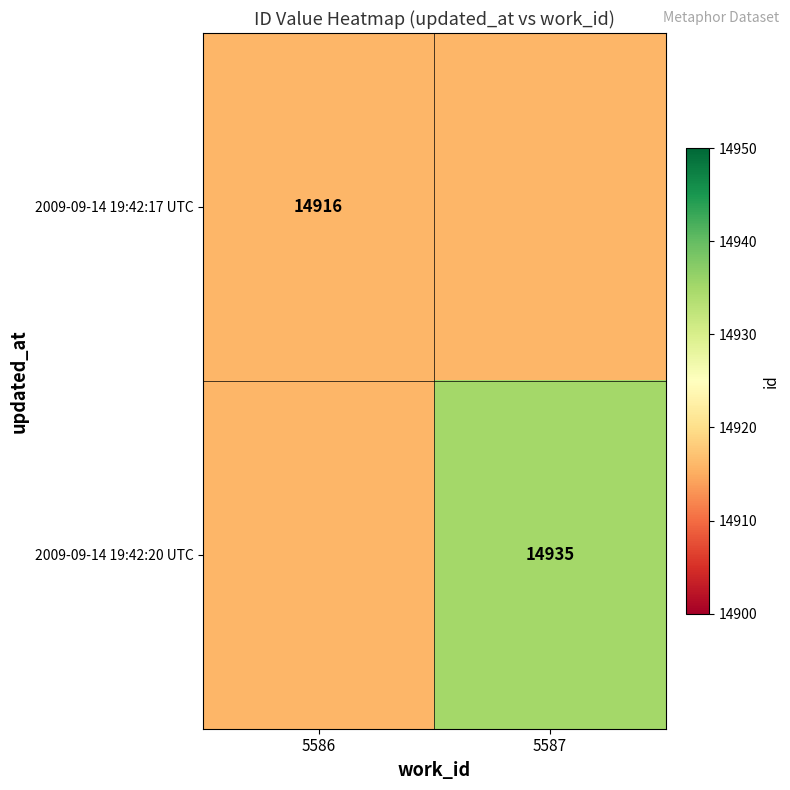

True or false: 2009-09-14 19:42:20 UTC has a value of 14935 at 5587.

True